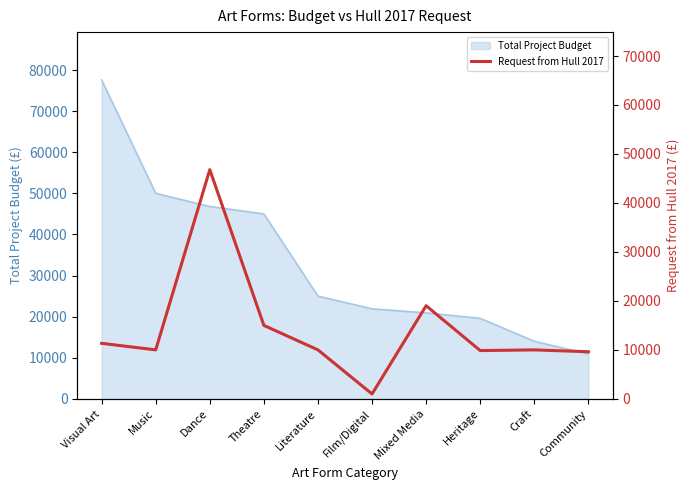

Which has a higher value, Community or Theatre?

Theatre